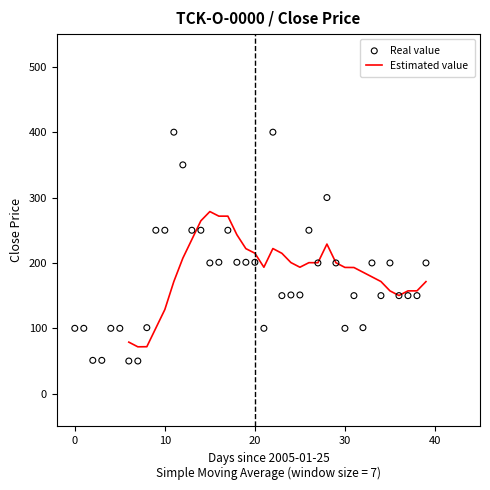

At which category is the sum across all series the highest?

22